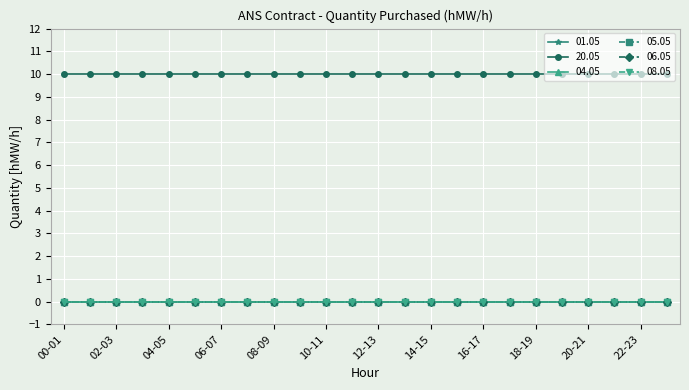

Is this an area chart (filled region under the line)?

No